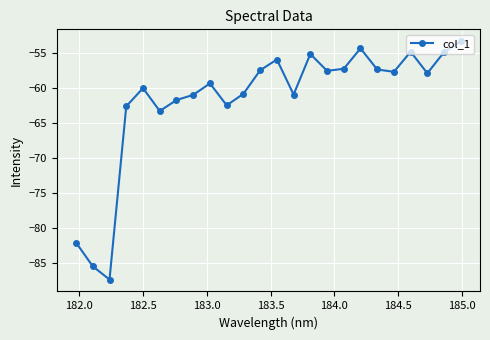

What is the difference between the maximum and minimum values?

34.1